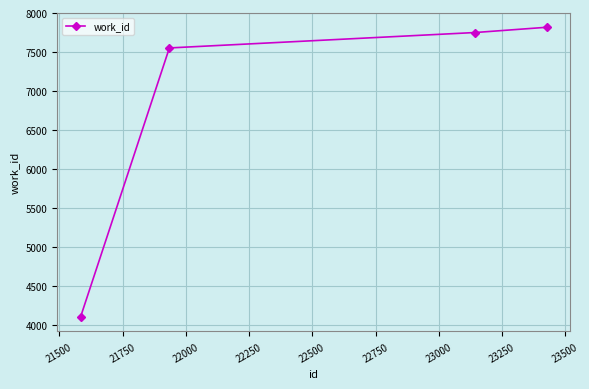

What is the sum of all values?

27222